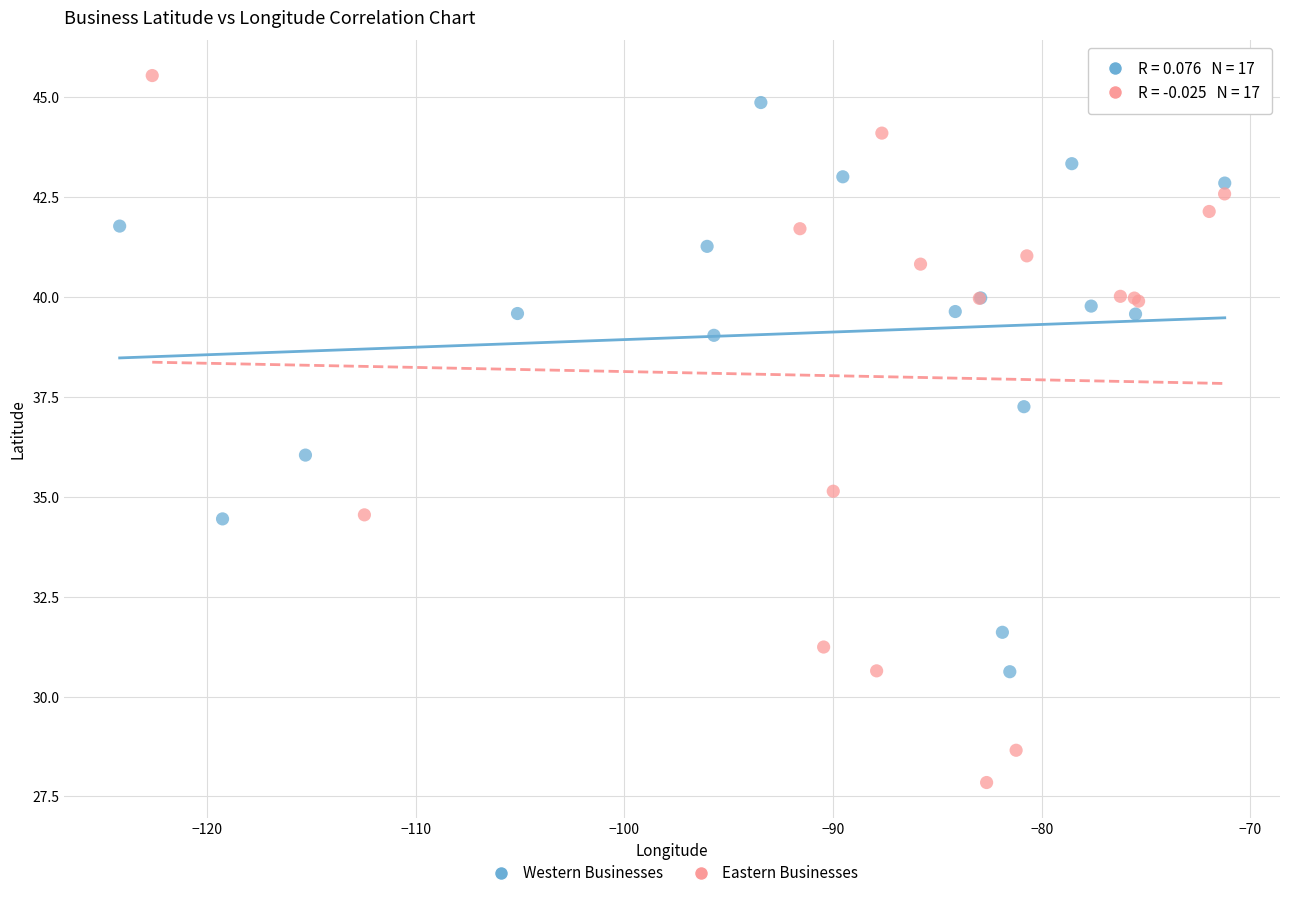

What are all the series names shown in the legend?

Western Businesses, Eastern Businesses